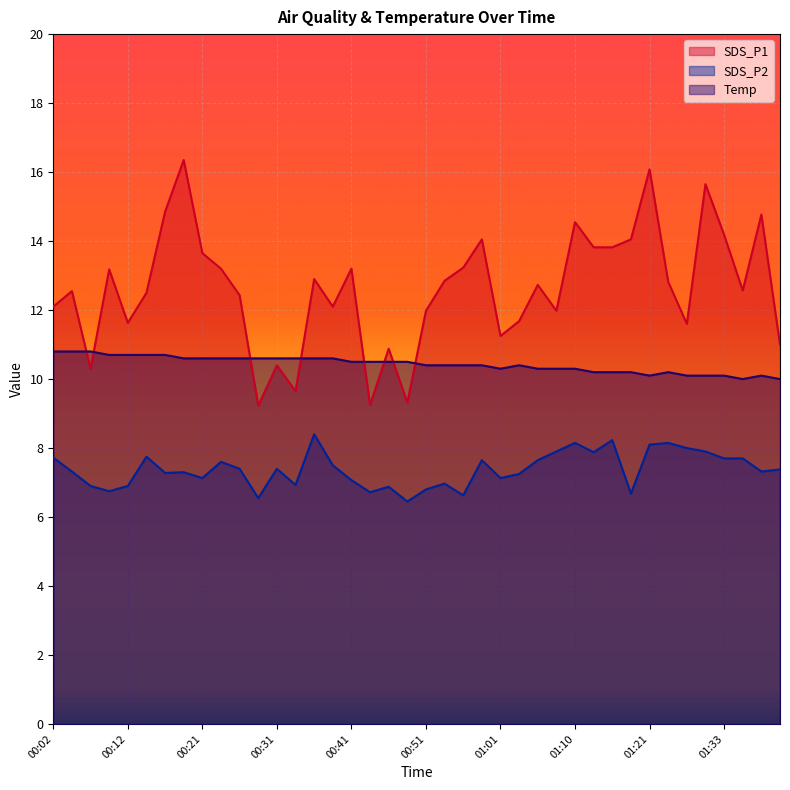

What are all the series names shown in the legend?

SDS_P1, SDS_P2, Temp